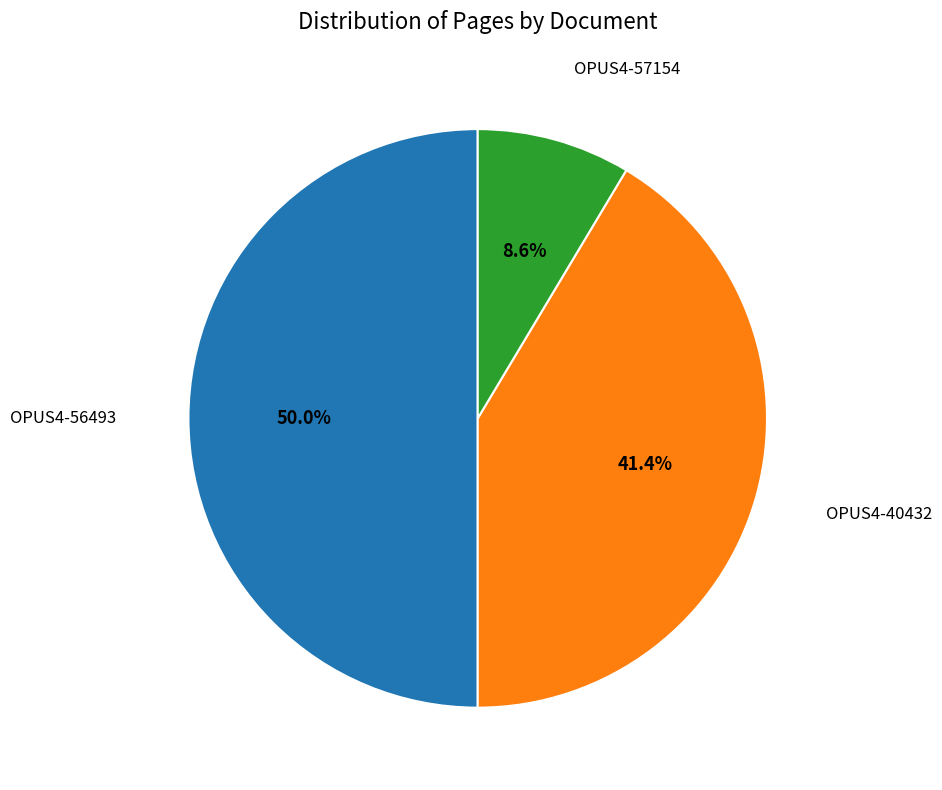

Is it true that OPUS4-56493 is 50% of the pie?

True